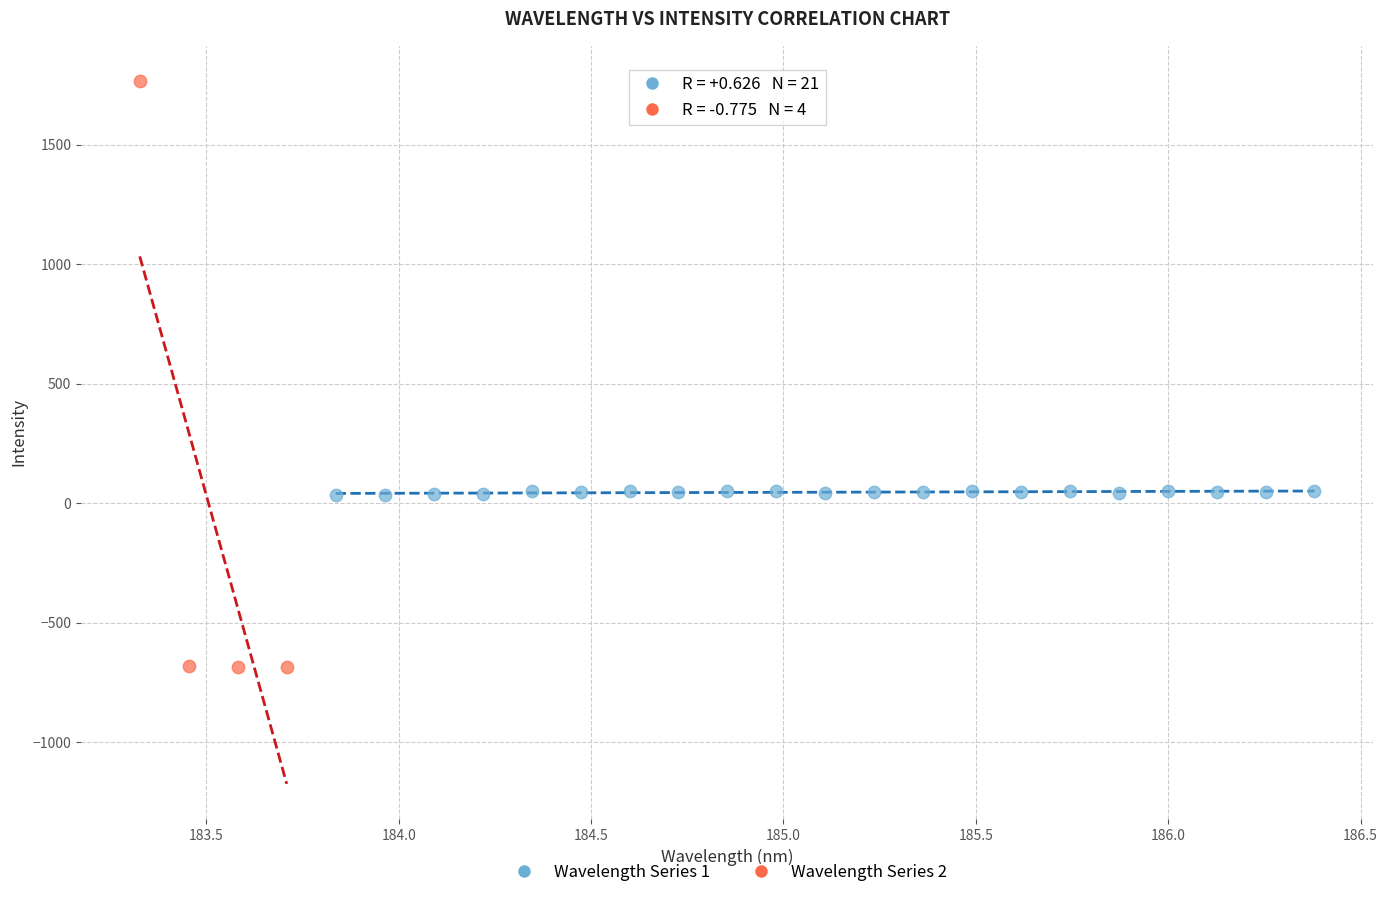

Which series reaches the maximum Y coordinate?

Wavelength Series 2